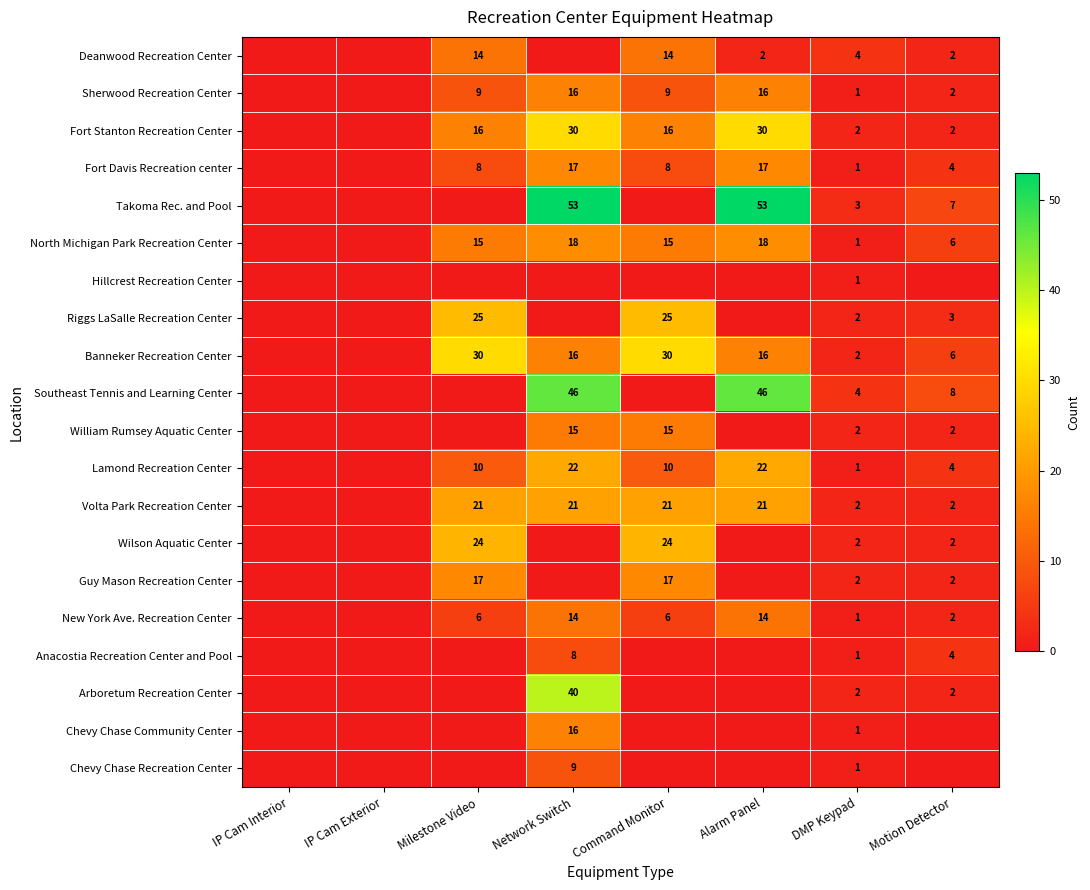

What is the difference between the highest and lowest values at Alarm Panel?

53